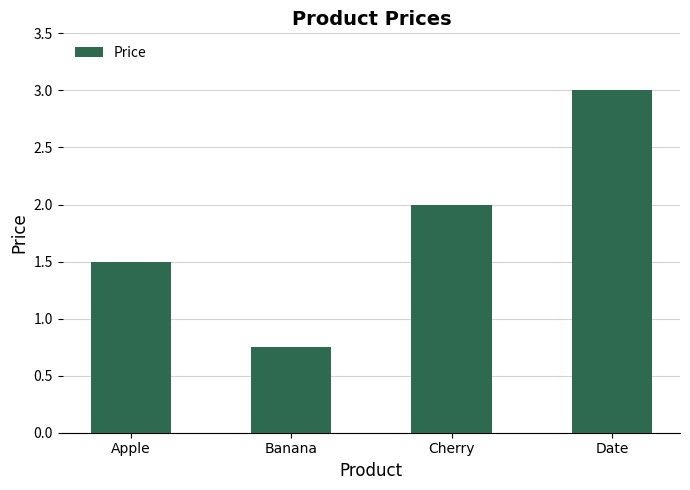

What is the label of the 2nd bar from the left?

Banana